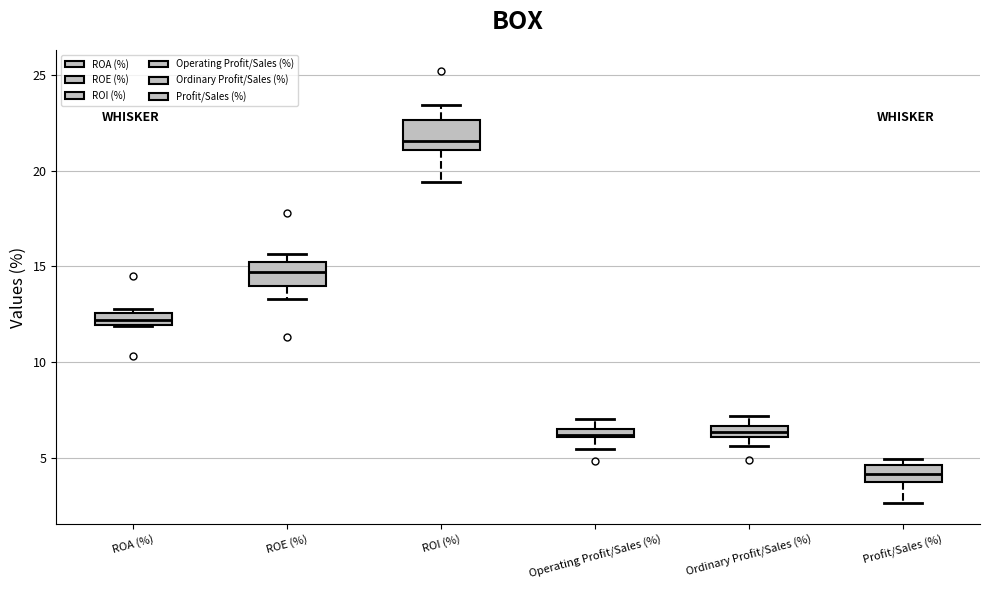

Which box's median line is the highest?

ROI (%)